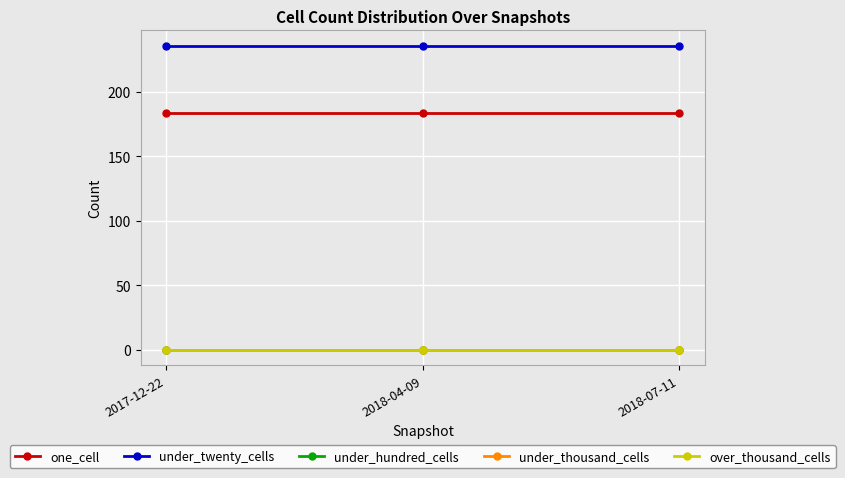

Reading left to right, transcribe all the data shown in this chart.

one_cell: 2017-12-22=184	2018-04-09=184	2018-07-11=184
under_twenty_cells: 2017-12-22=236	2018-04-09=236	2018-07-11=236
under_hundred_cells: 2017-12-22=0	2018-04-09=0	2018-07-11=0
under_thousand_cells: 2017-12-22=0	2018-04-09=0	2018-07-11=0
over_thousand_cells: 2017-12-22=0	2018-04-09=0	2018-07-11=0